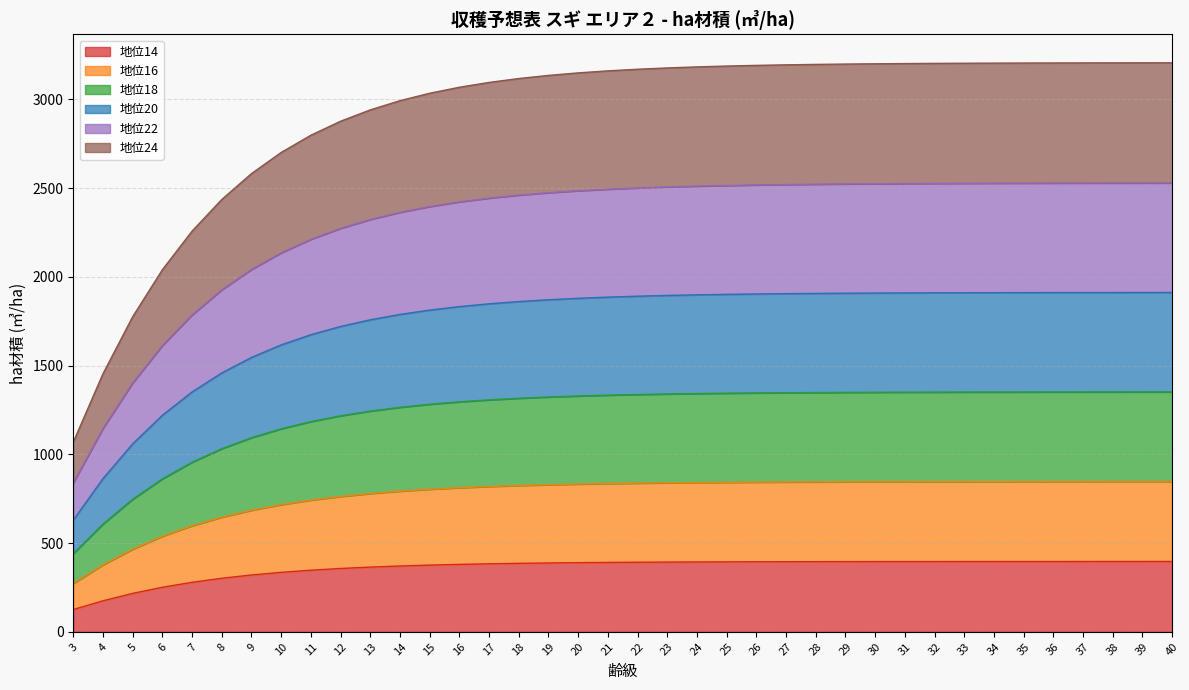

True or false: 地位22 and 地位14 cross at least once.

False